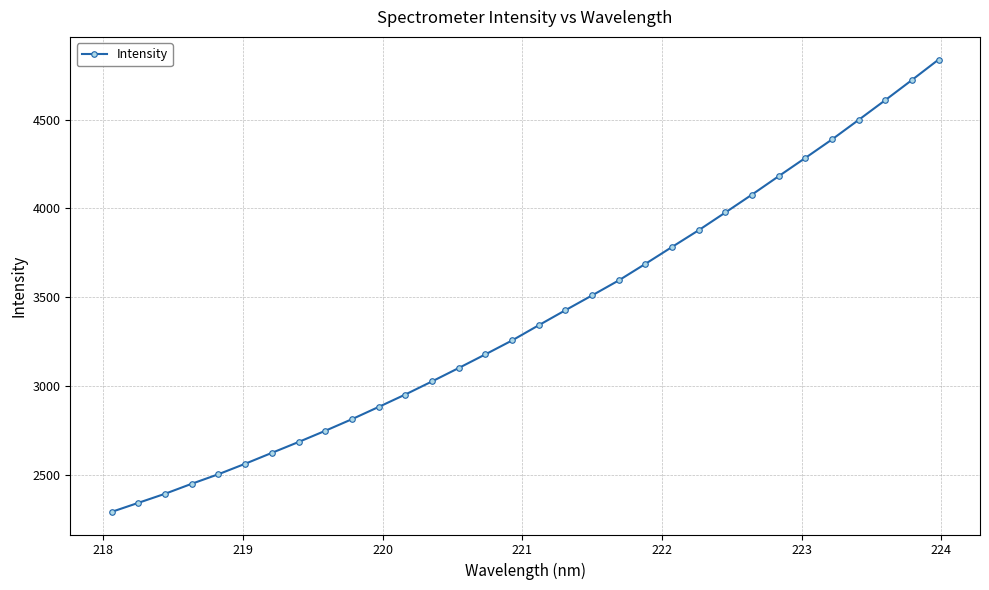

How many distinct data groups are displayed?

1